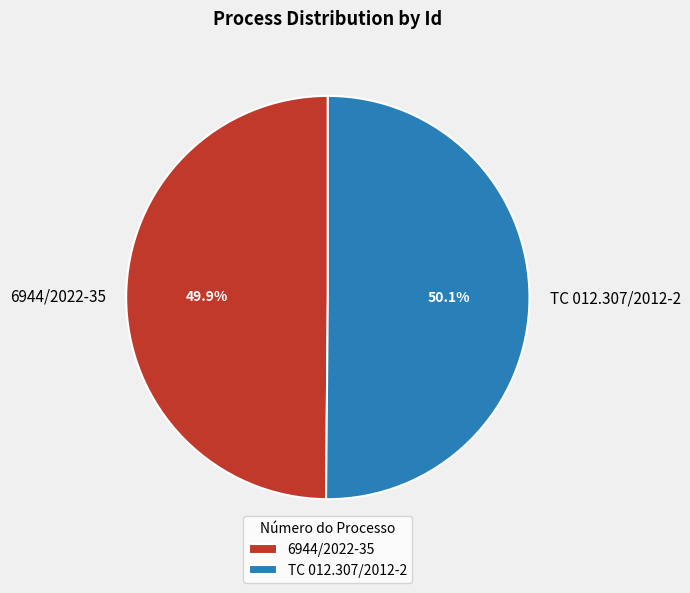

Combined, what portion of the pie is TC 012.307/2012-2 and 6944/2022-35?

100.0%